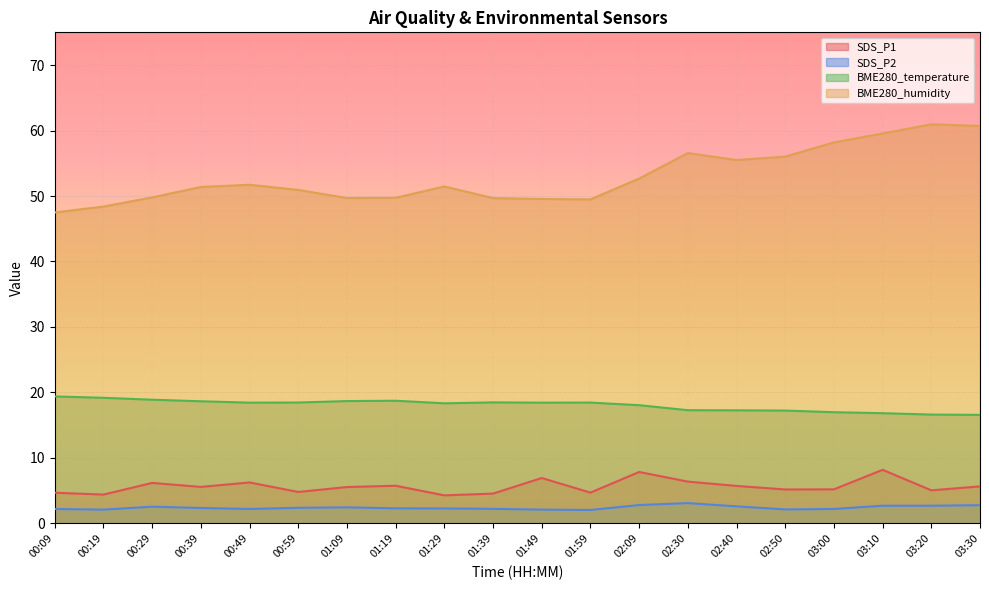

What position from the right is 02:09?

8